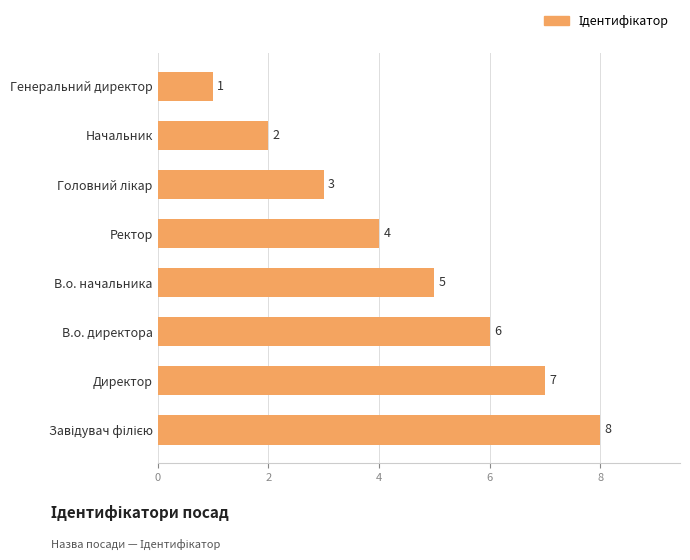

How many values are between 3 and 7?

5